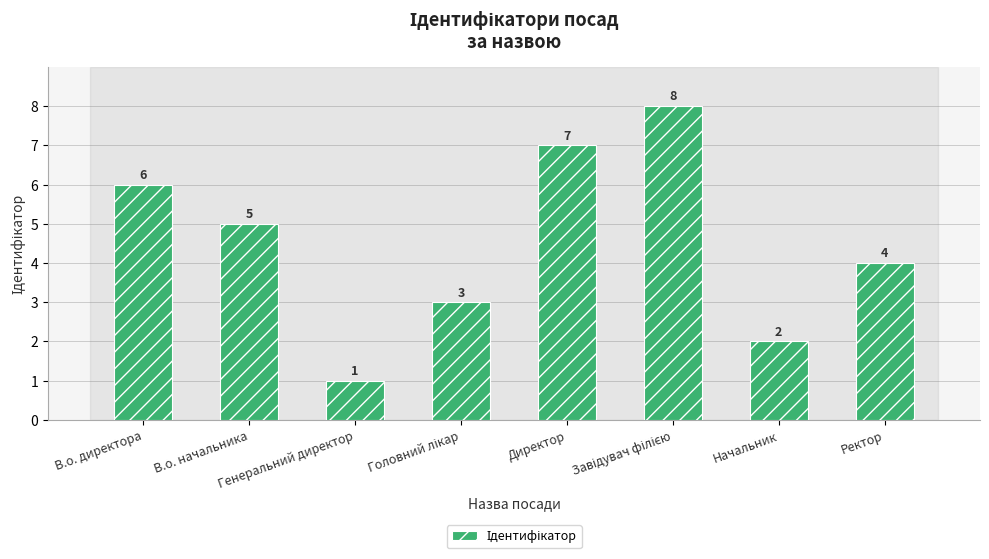

Count the values in the range 3 to 7.

5